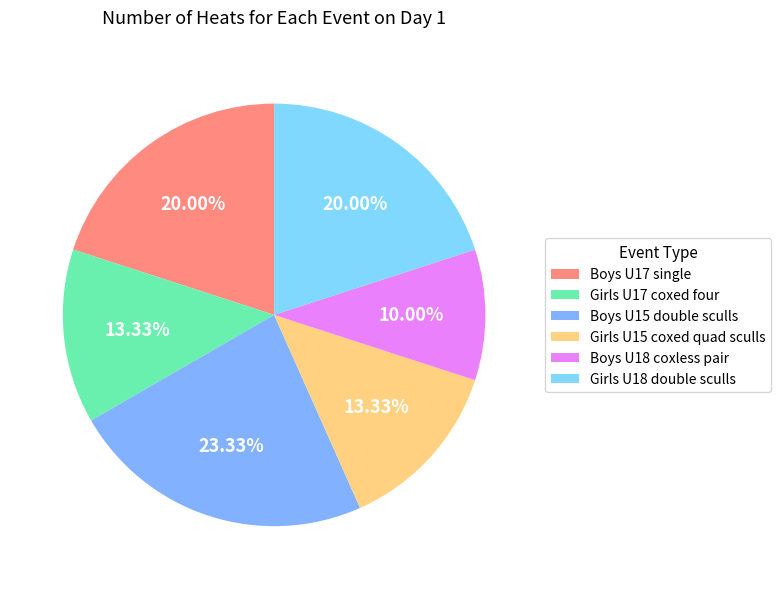

Which has a higher value, Girls U15 coxed quad sculls or Boys U15 double sculls?

Boys U15 double sculls